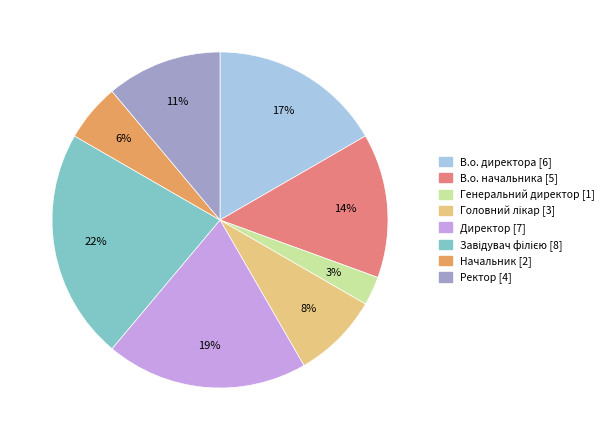

Which category has the smallest portion of the pie?

Генеральний директор